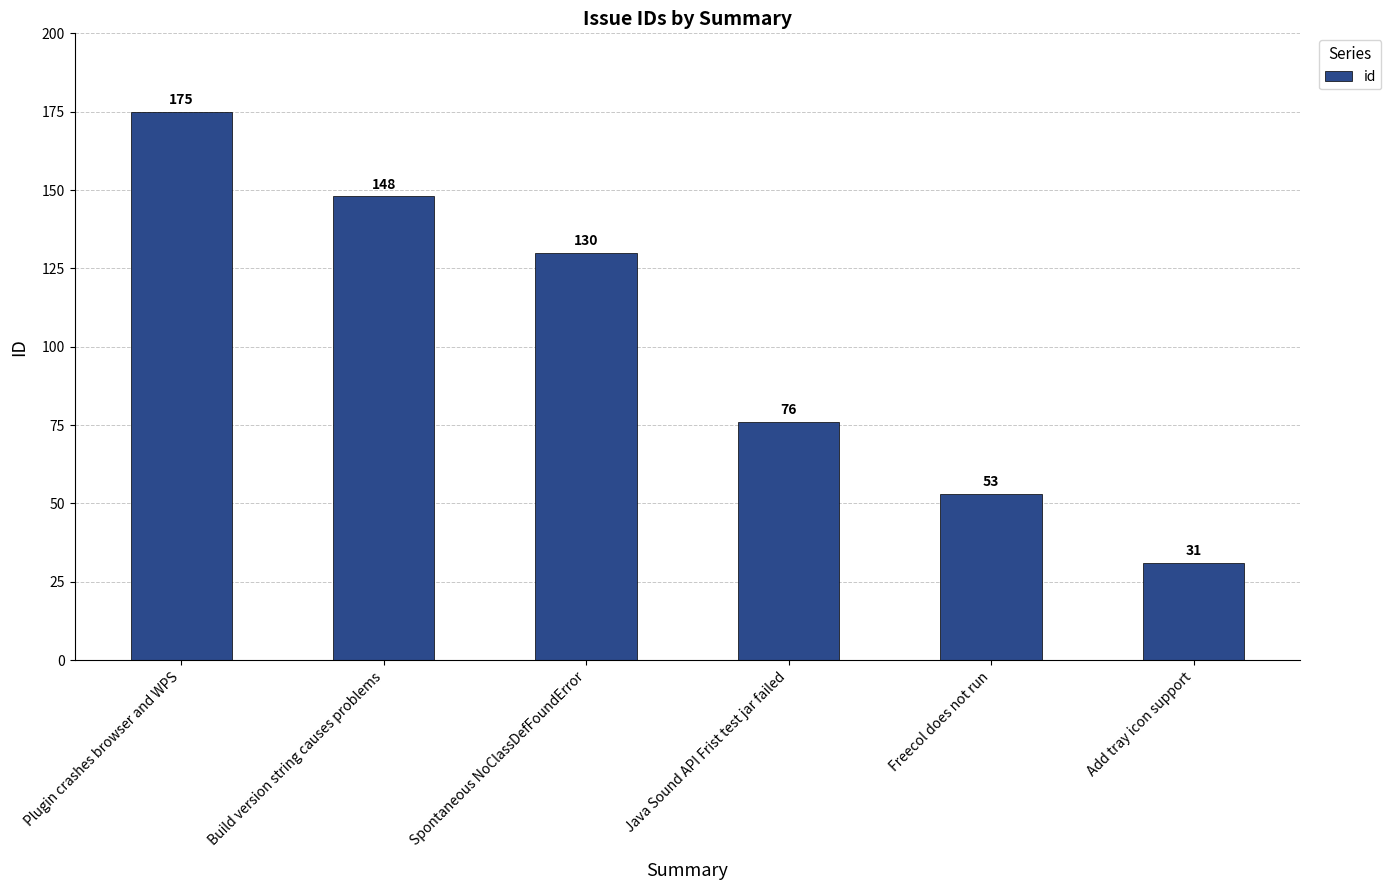

What is the label of the 1st bar from the right?

Add tray icon support